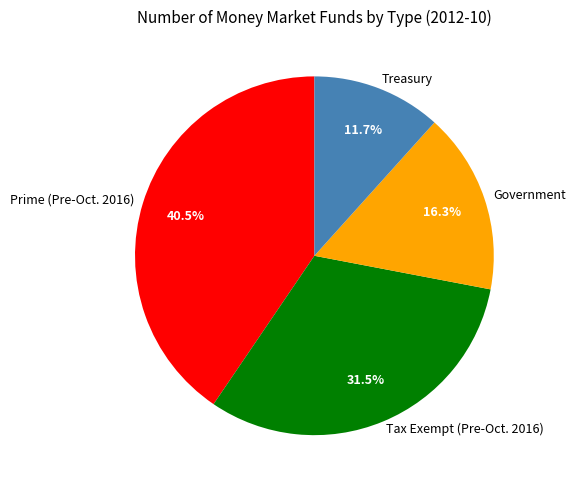

Does Treasury account for over 50% of the chart?

No